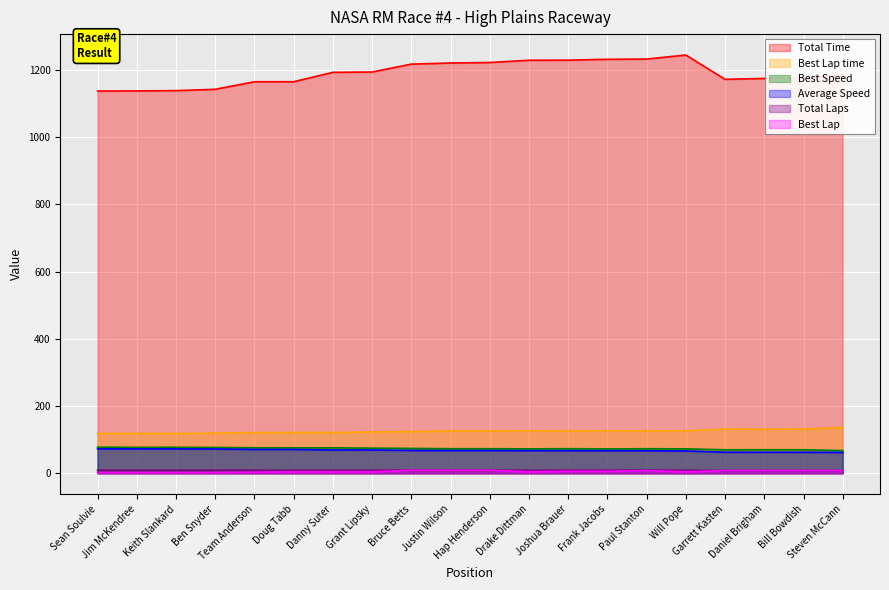

Which category has the highest value in the Total Time series?

Will Pope